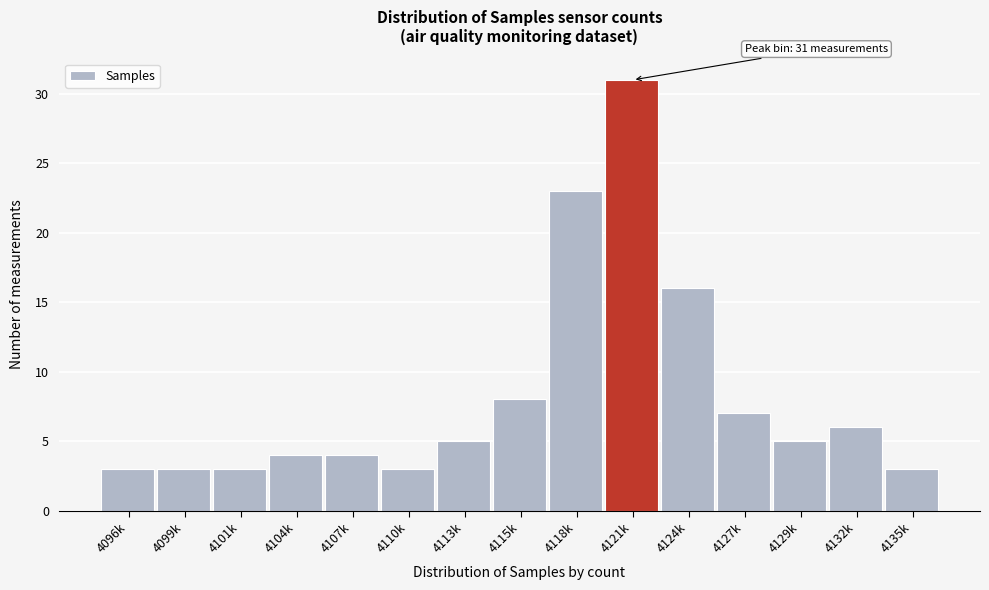

Reading right to left, extract all data points from this chart.

3	6	5	7	16	31	23	8	5	3	4	4	3	3	3